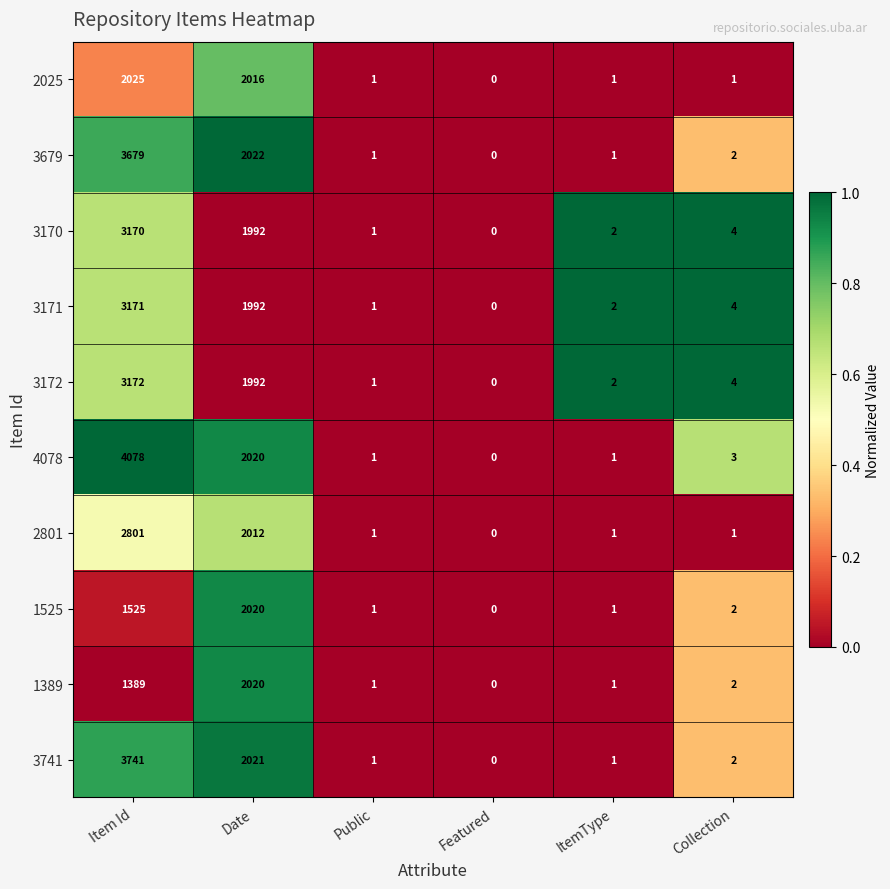

What is the maximum value shown in the chart?

4078